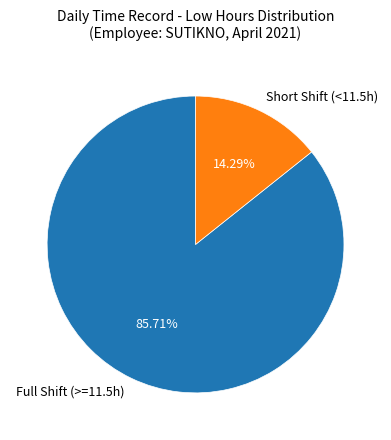

Is there any slice that represents more than half of the pie?

Yes